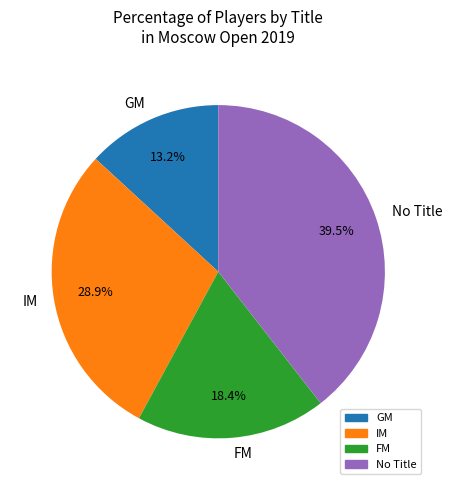

What is the ratio of the value at GM to the value at IM?

0.5